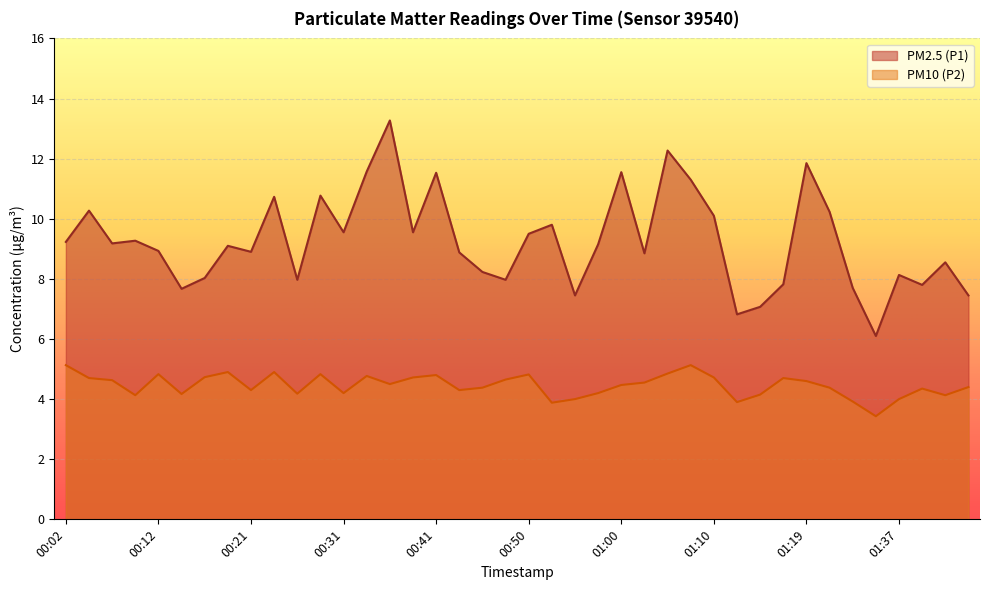

Which category has the lowest value across all series?

01:35